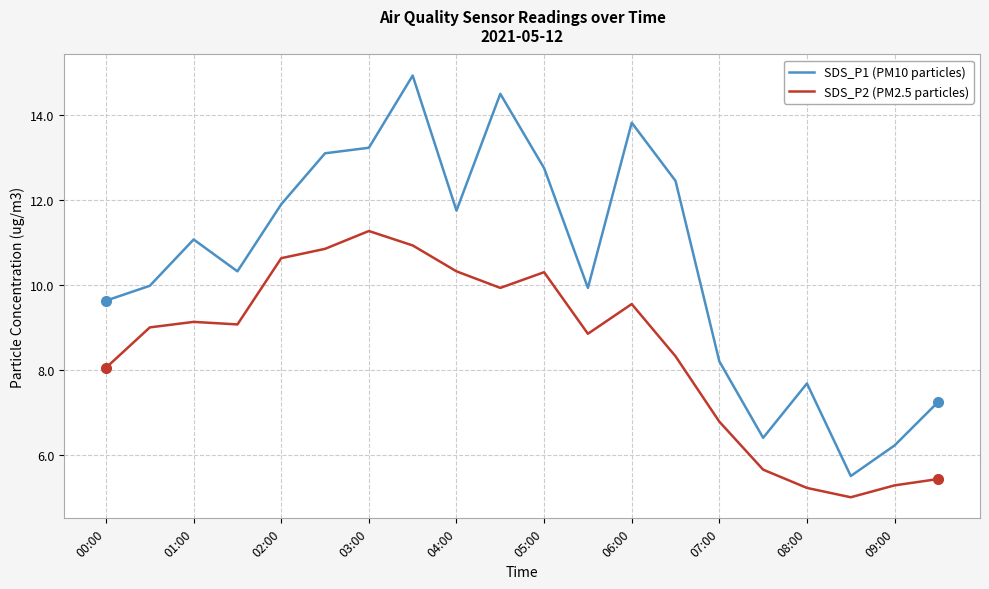

Which series has the largest total across all categories?

SDS_P1 (PM10 particles)